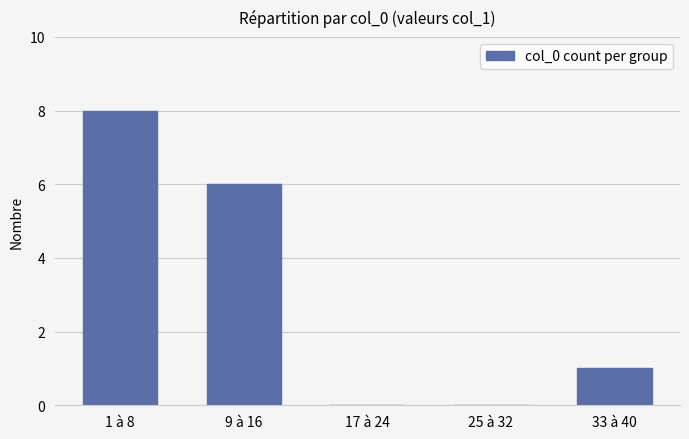

Which label corresponds to the largest value in the chart?

1 à 8